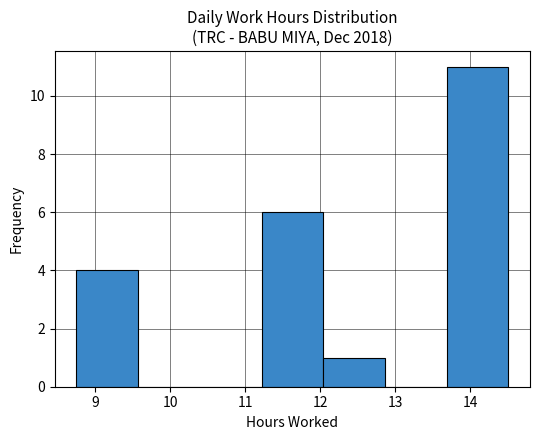

Reading left to right, transcribe this chart: for each bar, give the range it covers on the x-axis and its height. Neither the bar edges nor the heights are printed on the chart, so give them approximately, as read against the axes.

8.8 to 9.6: 4
9.6 to 10.4: 0
10.4 to 11.2: 0
11.2 to 12.0: 6
12.0 to 12.9: 1
12.9 to 13.7: 0
13.7 to 14.5: 11